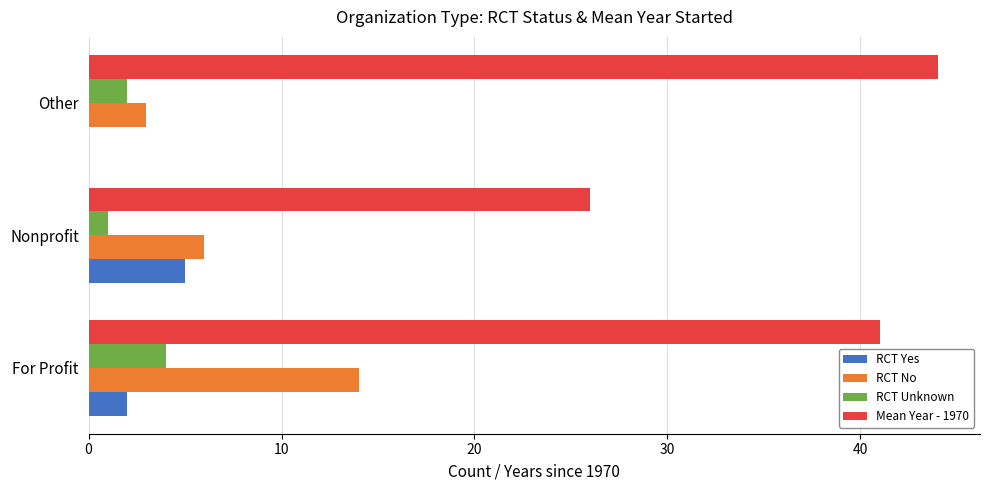

True or false: RCT Yes has a value of 0 at Other.

True